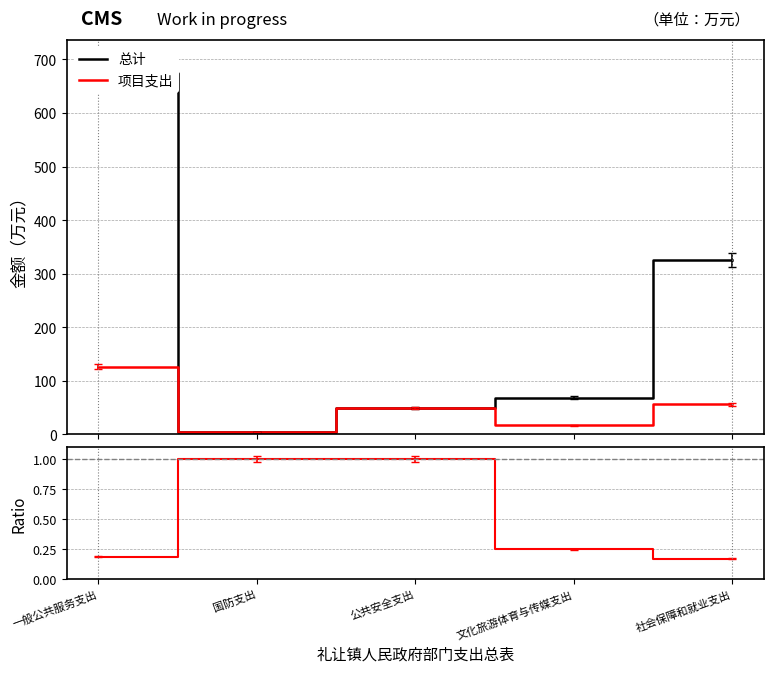

What is the average value of the 项目支出 series?

50.4